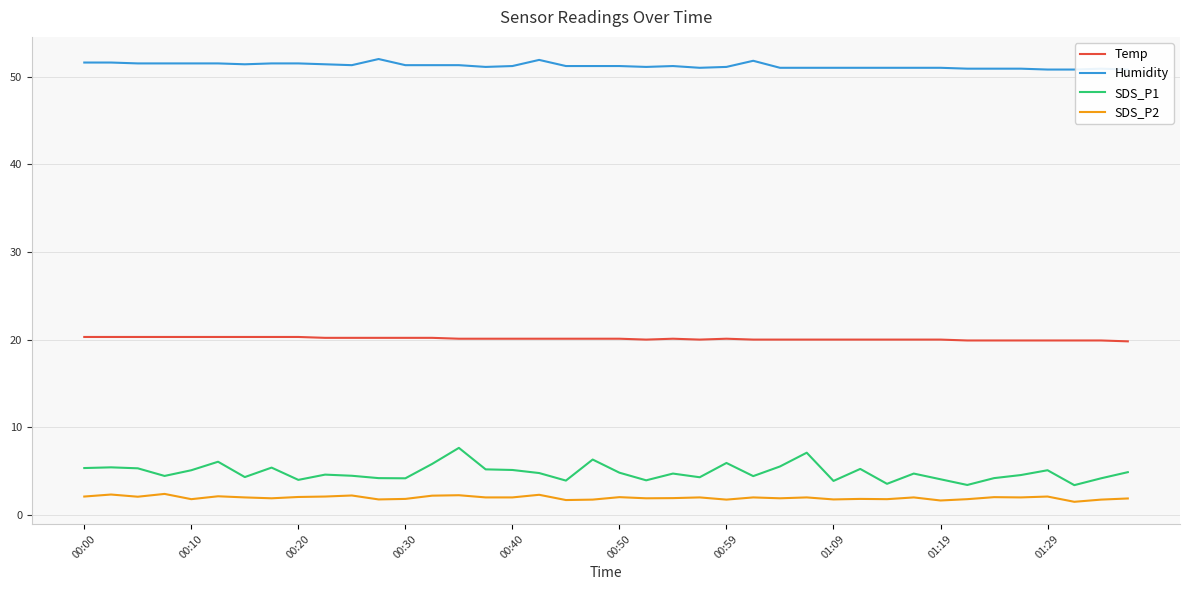

True or false: Humidity and SDS_P2 intersect in this chart.

False